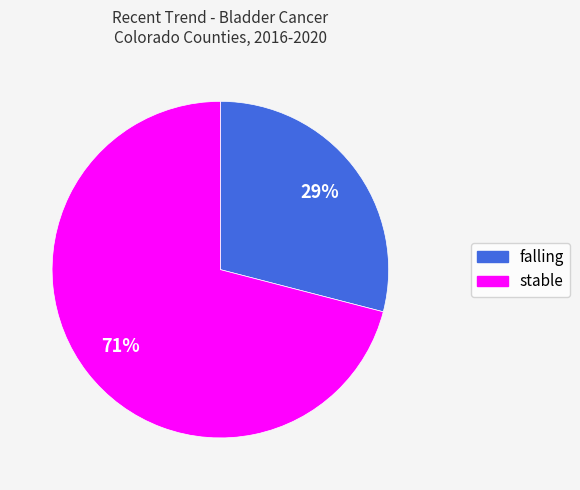

Is there any slice that represents more than half of the pie?

Yes